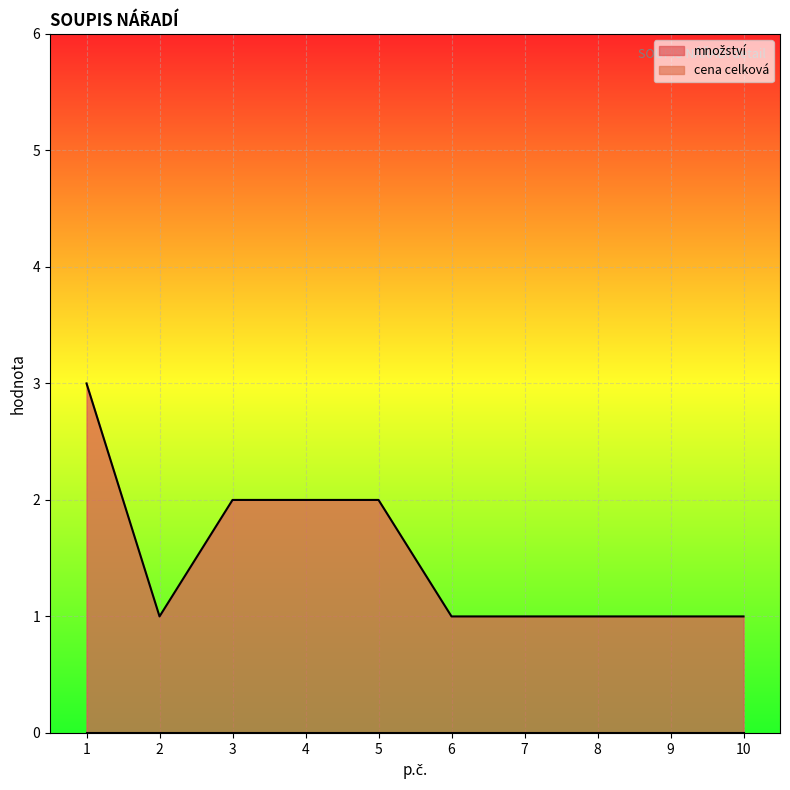

The chart shows a value of 0 at 2. True or false?

False